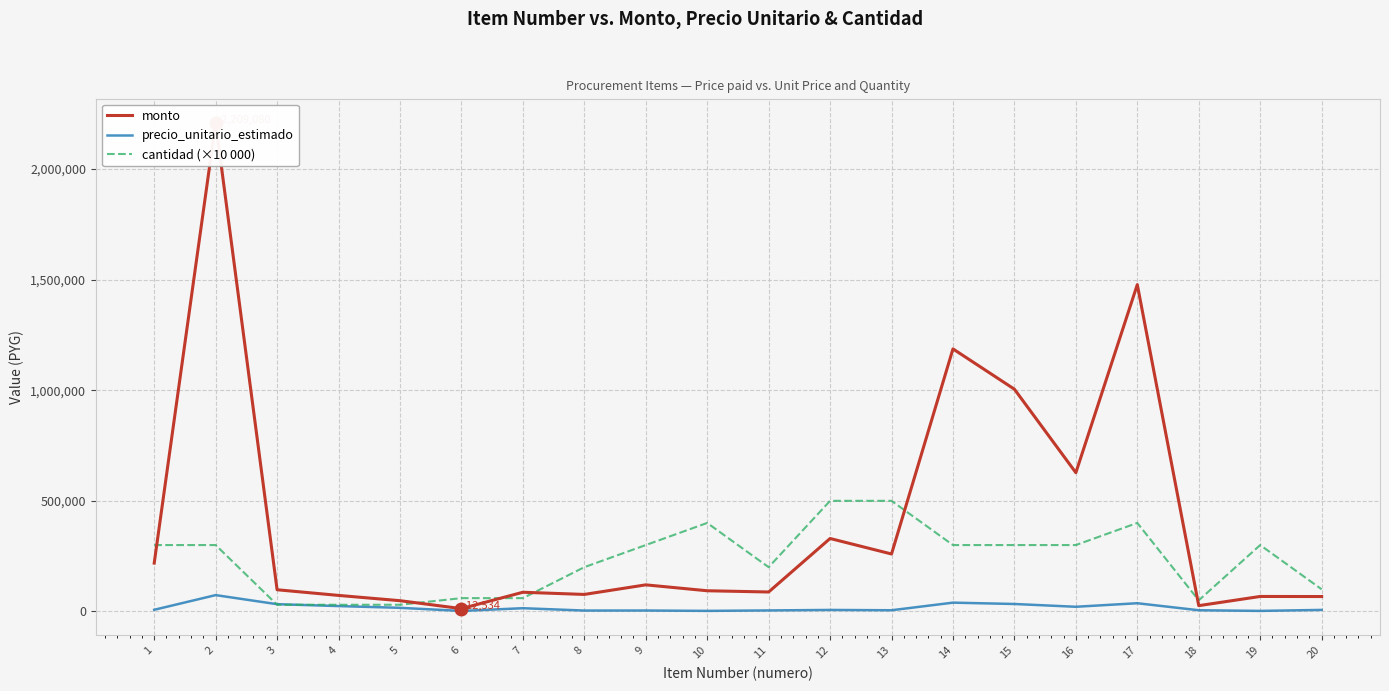

Reading right to left, transcribe all the data shown in this chart.

monto: 67210	67560	25995	1477880	627270	1004880	1187100	259600	329700	87780	93360	120030	76740	86550	12534	48426	72294	97881	2209080	218520
precio_unitario_estimado: 6721	2252	5199	36947	20909	33496	39570	5192	6594	4389	2334	4001	3837	14425	2089	16142	24098	32627	73636	7284
cantidad (×10 000): 100000	300000	50000	400000	300000	300000	300000	500000	500000	200000	400000	300000	200000	60000	60000	30000	30000	30000	300000	300000